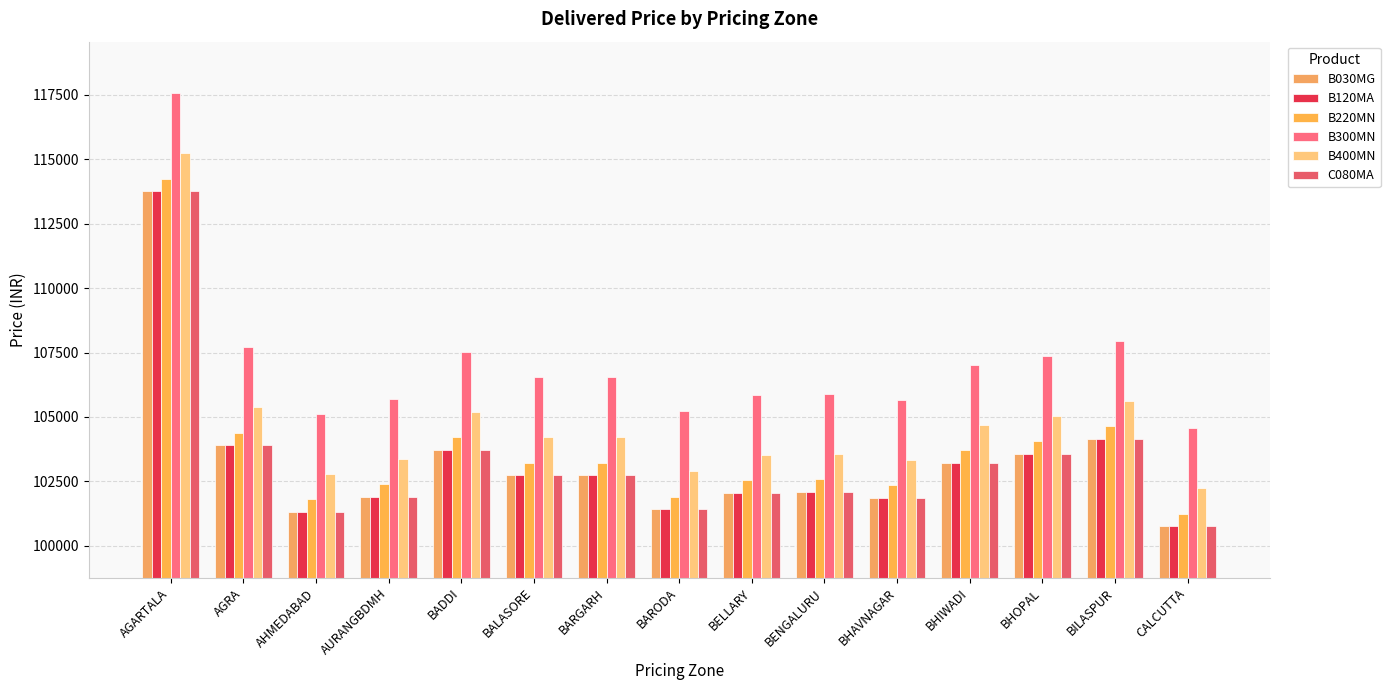

How many groups of bars are there?

15